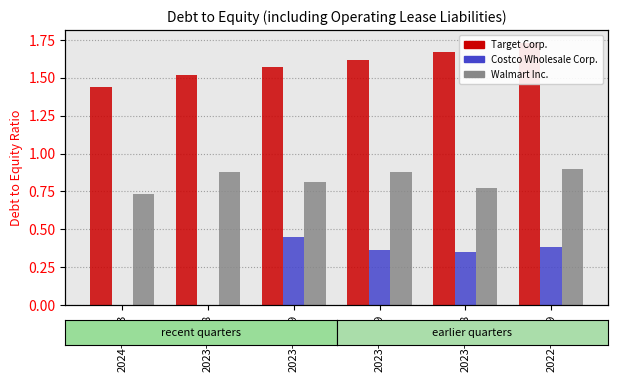

Rank the series by their maximum value, from lowest to highest.

Costco Wholesale Corp., Walmart Inc., Target Corp.